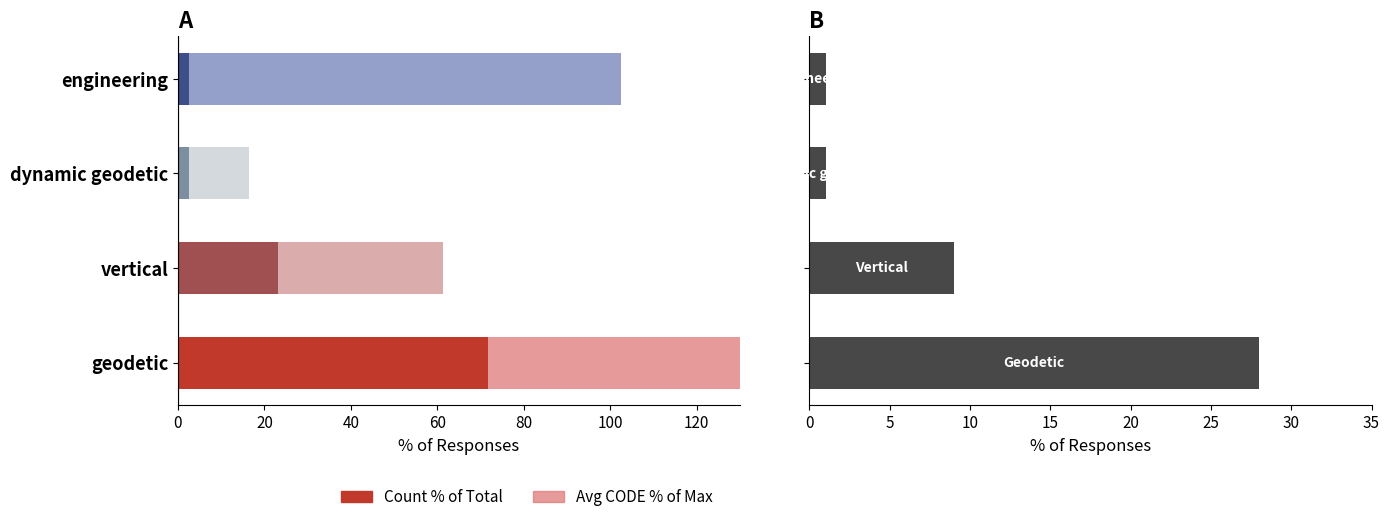

What is the difference between the highest and lowest values at 20?

29.2